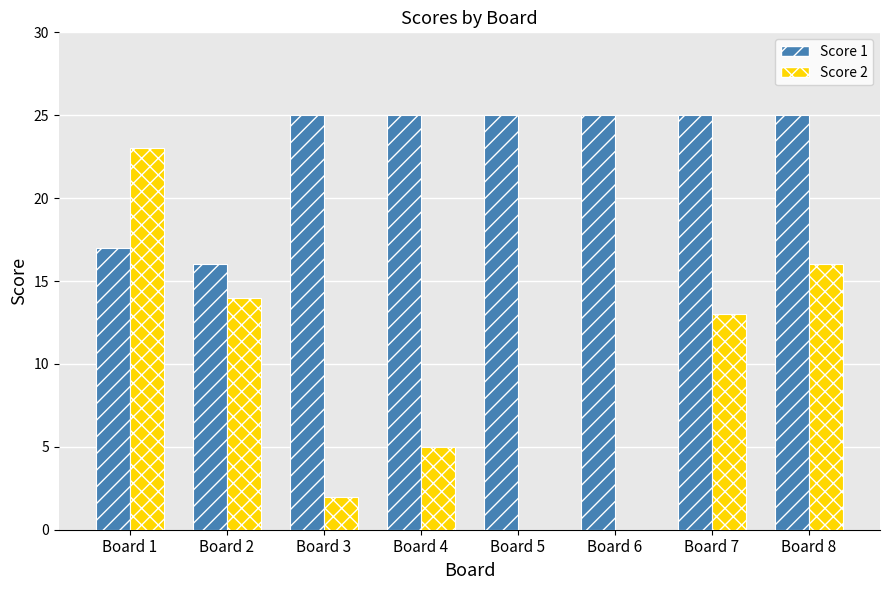

Between Board 3 and Board 7, which series saw the biggest shift?

Score 2